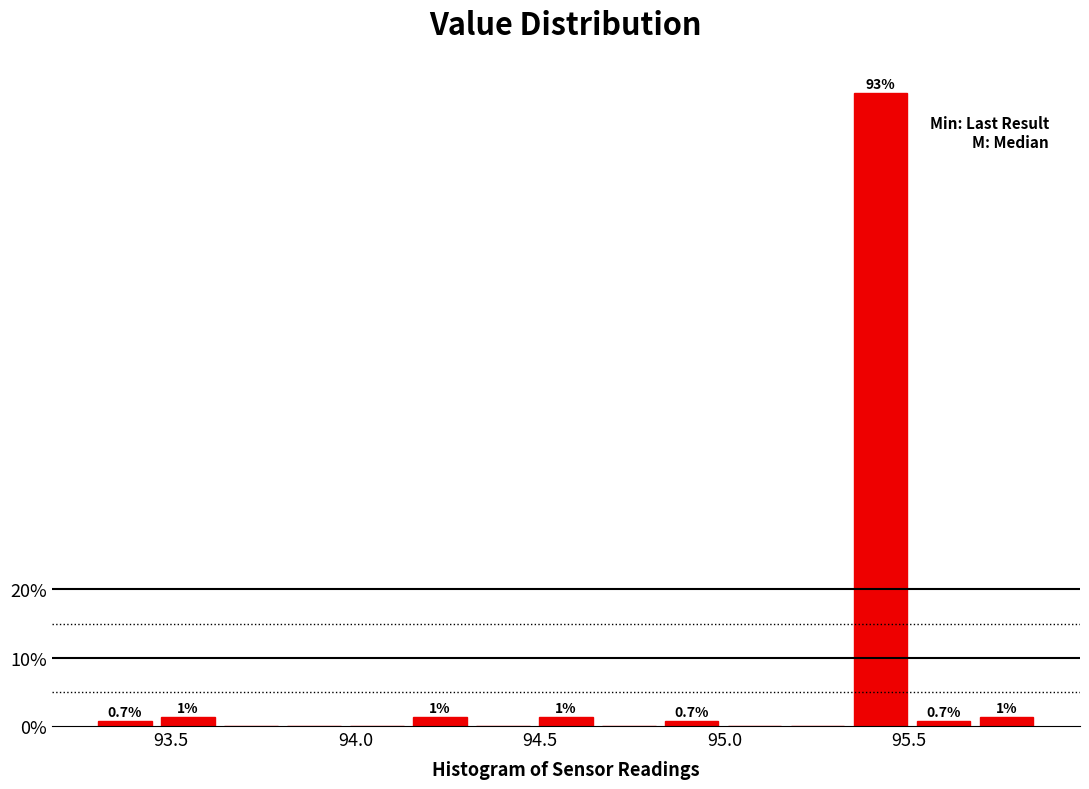

Around what value on the x-axis is the tallest bar? Give the approximate position of its centre, as read against the axis.

95.40